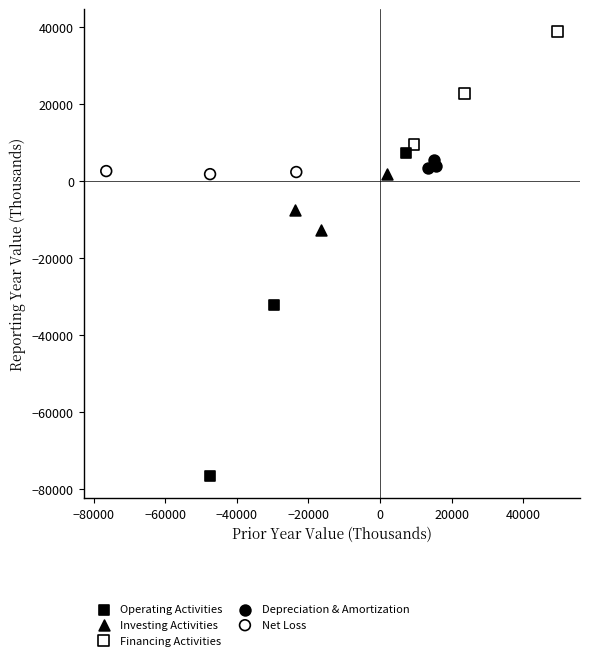

Which series has the largest Y range (max minus min)?

Operating Activities